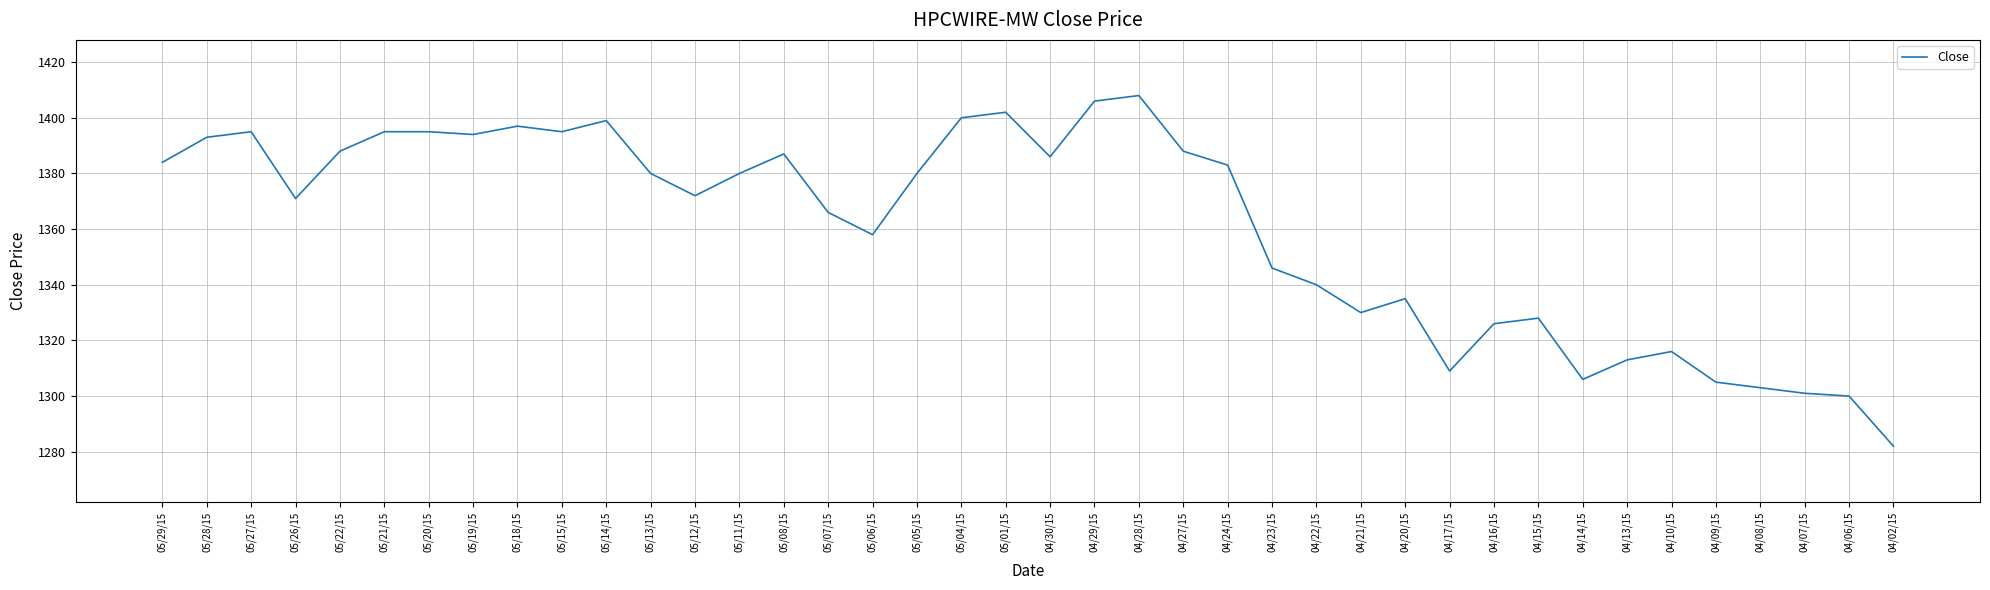

Reading left to right, extract all data points from this chart.

1384	1393	1395	1371	1388	1395	1395	1394	1397	1395	1399	1380	1372	1380	1387	1366	1358	1380	1400	1402	1386	1406	1408	1388	1383	1346	1340	1330	1335	1309	1326	1328	1306	1313	1316	1305	1303	1301	1300	1282